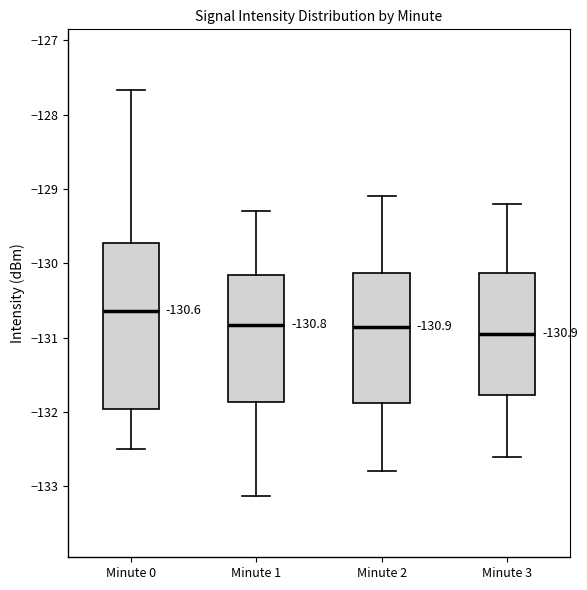

Which box has the highest median line?

Minute 0